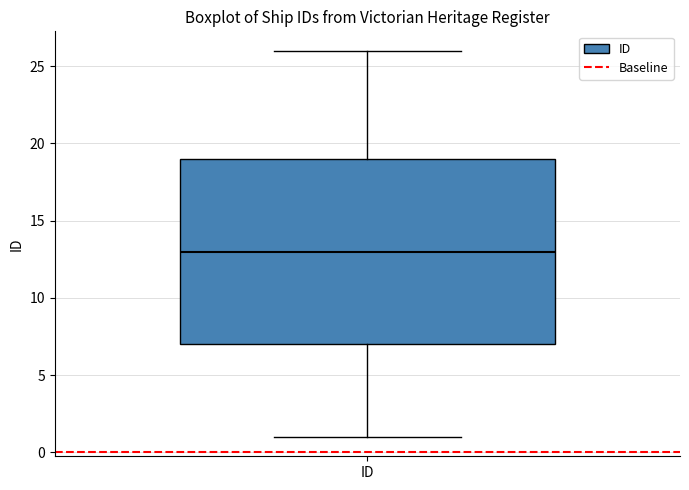

Read this box plot against the y-axis: the position of the median line, the range covered by the box, and the ends of both whiskers. The values are not printed on the chart, so give them approximately, as read against the axis.

median 13, box 7 to 19, whiskers 1 to 26